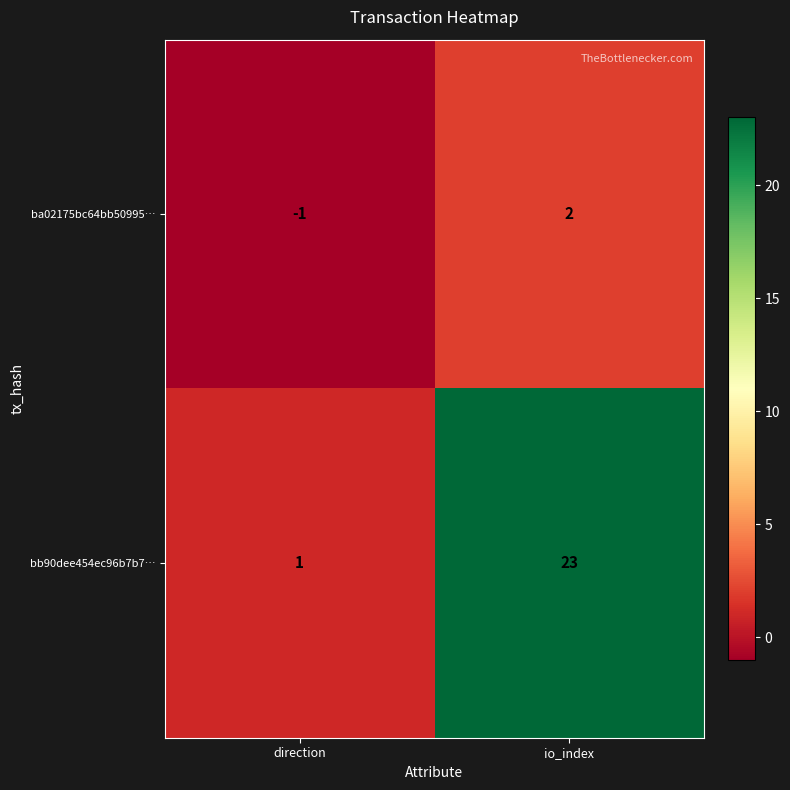

How many data points does each series have?

2